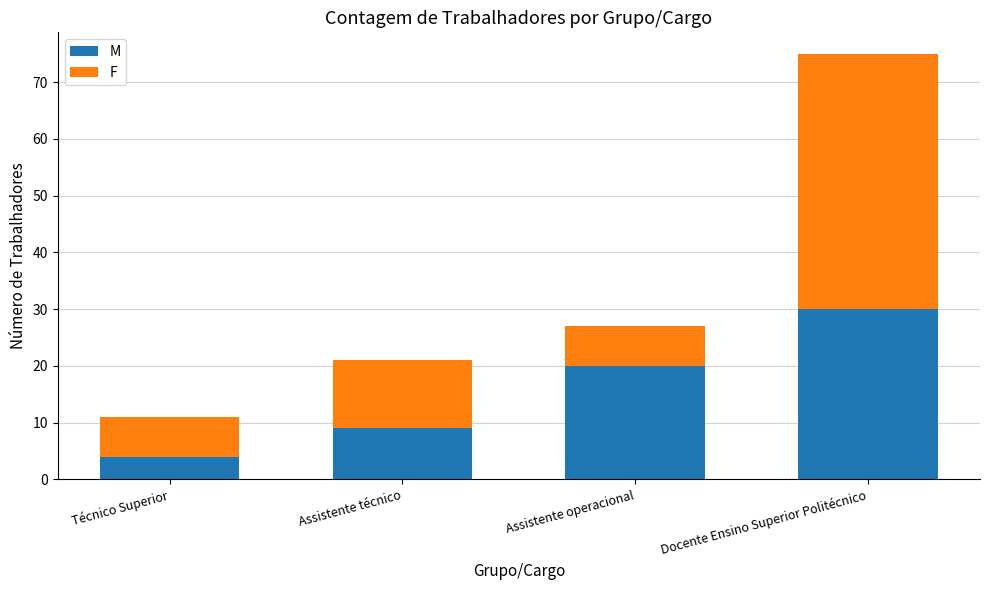

Is it true that M equals 9 at Assistente técnico?

True